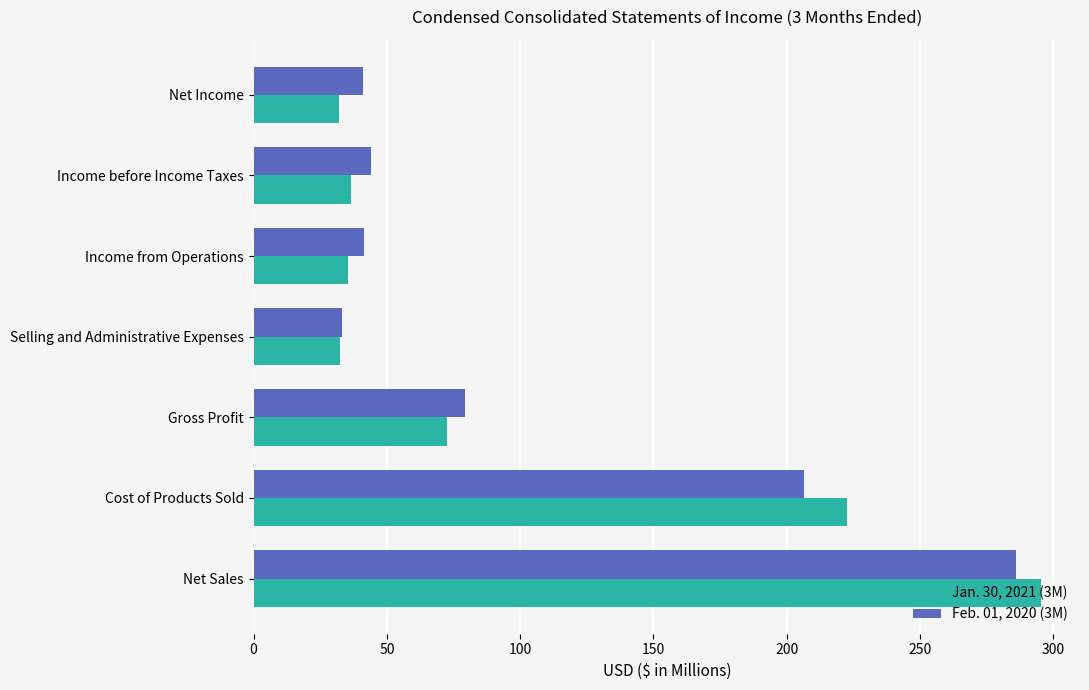

Which series changed the most between Gross Profit and Net Income?

Jan. 30, 2021 (3M)